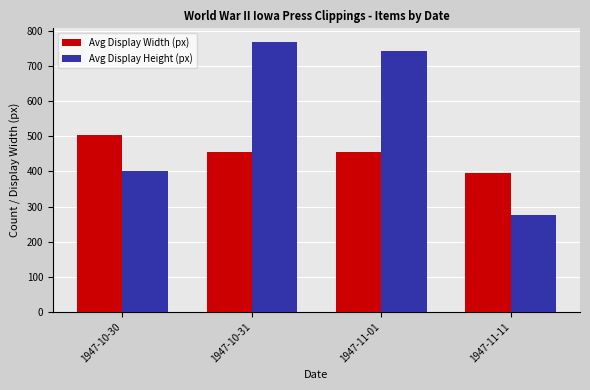

At which category does the chart reach its peak across all series?

1947-10-31